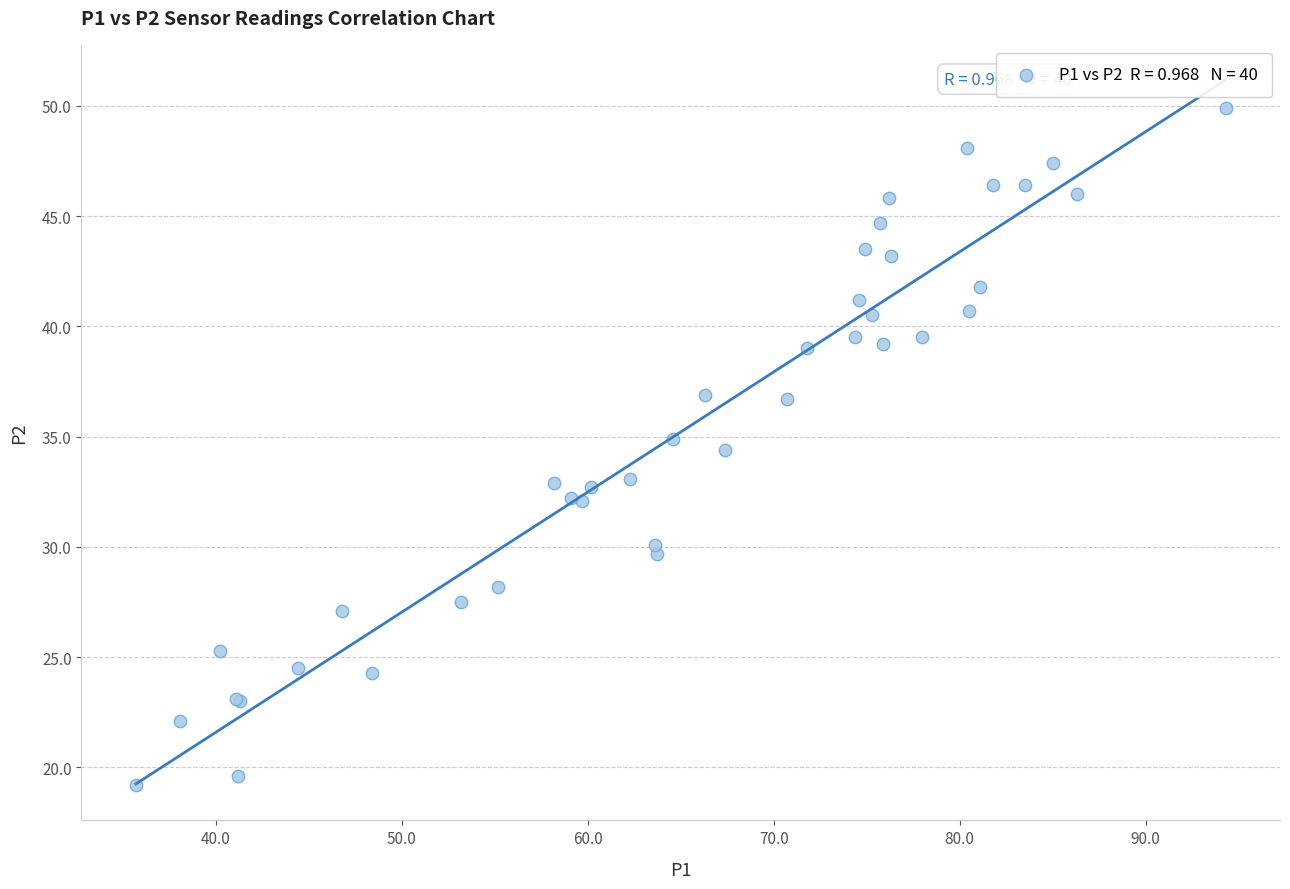

What Y value in the scatter plot is closest to 34?

34.4